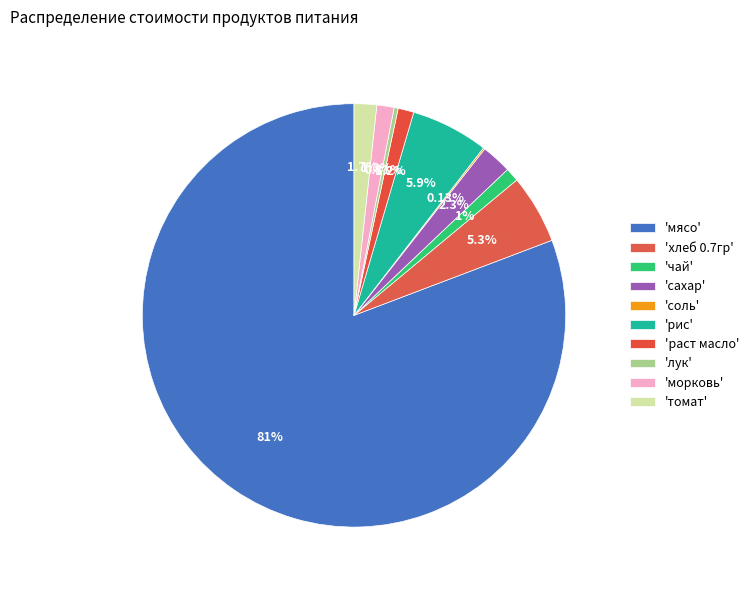

Count the number of slices in the pie.

10